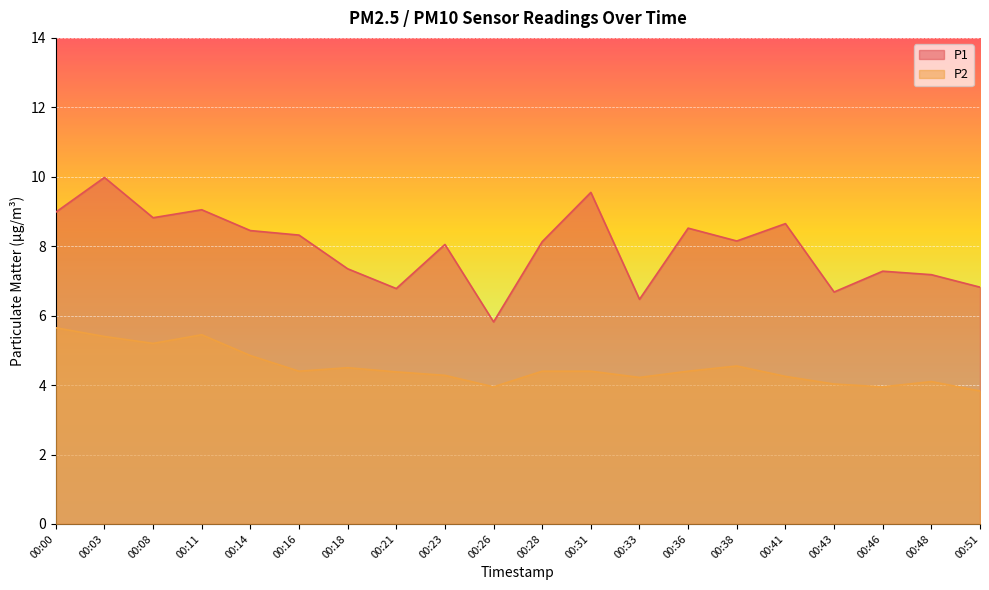

True or false: P1 and P2 intersect in this chart.

False